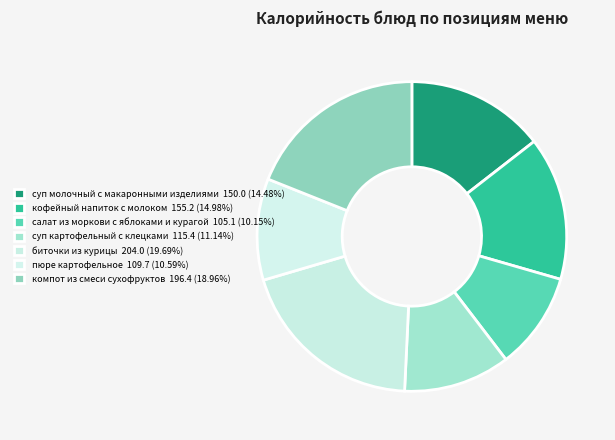

What is the change in value from пюре картофельное to компот из смеси сухофруктов?

+86.6